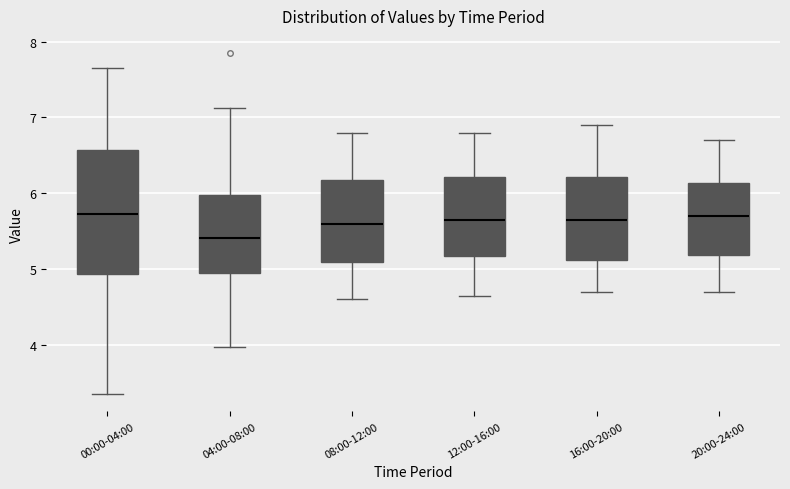

Which box's median line is the lowest?

04:00-08:00